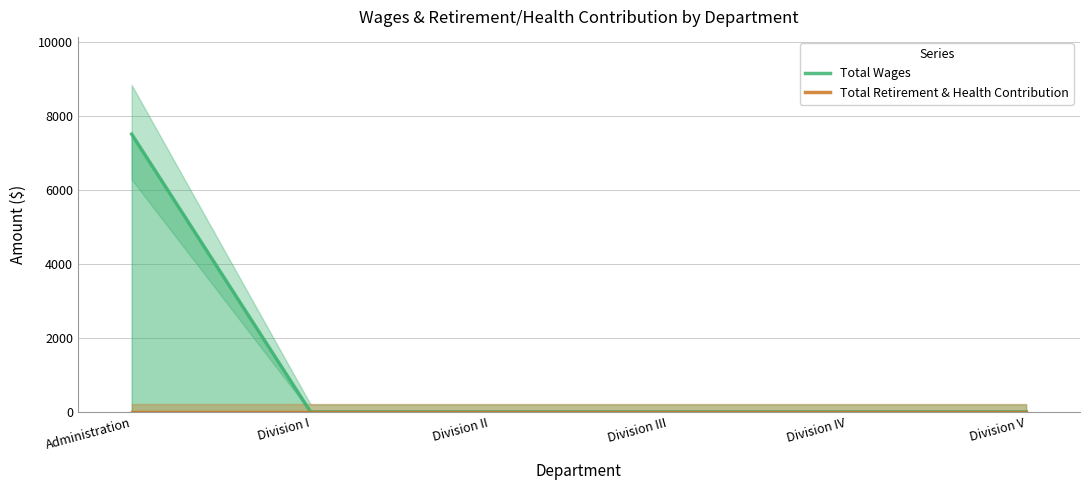

What is the sum of all Total Wages values?

7500